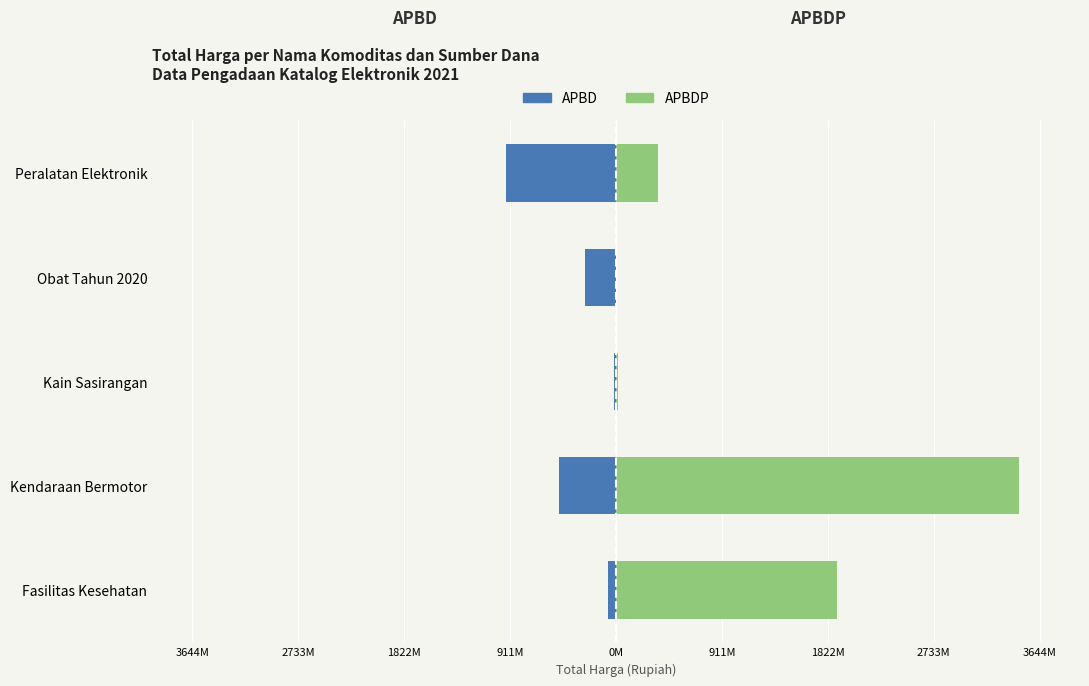

What is the difference between the maximum and second lowest values in the APBDP series?

3451387000